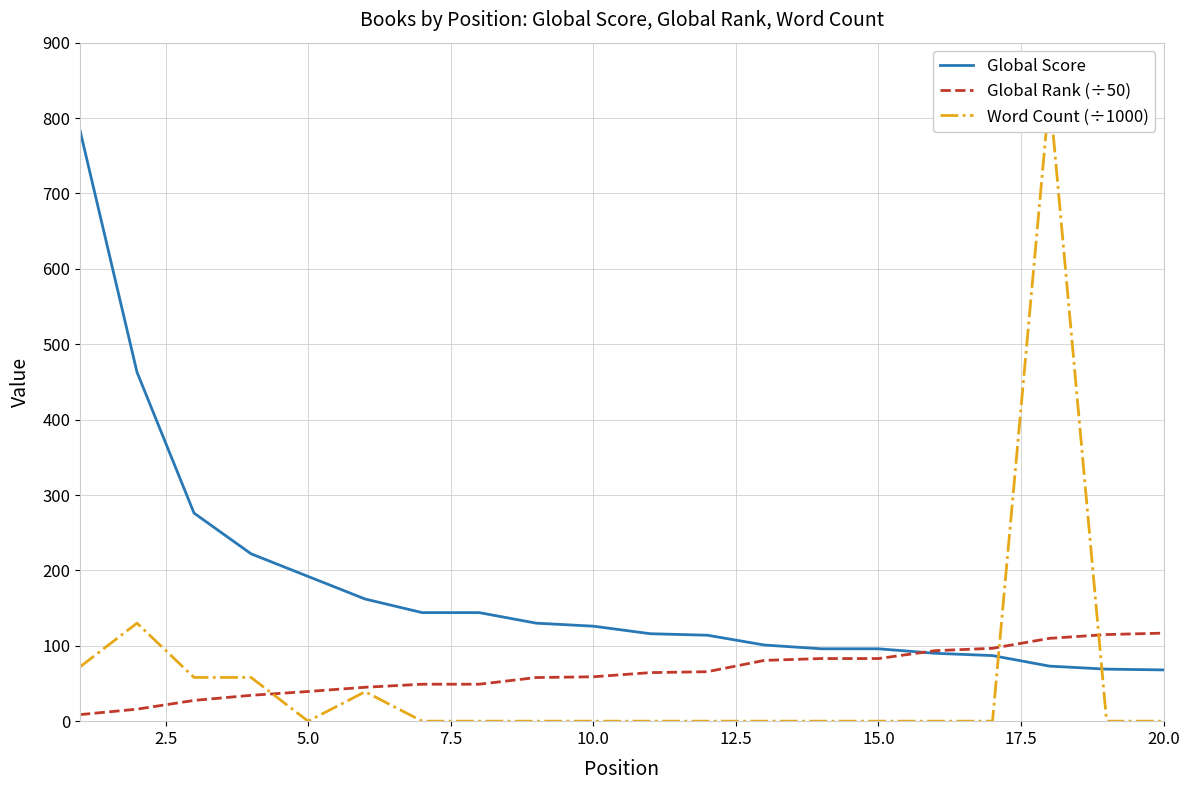

What is the highest value of the Global Rank (÷50) series?

116.8